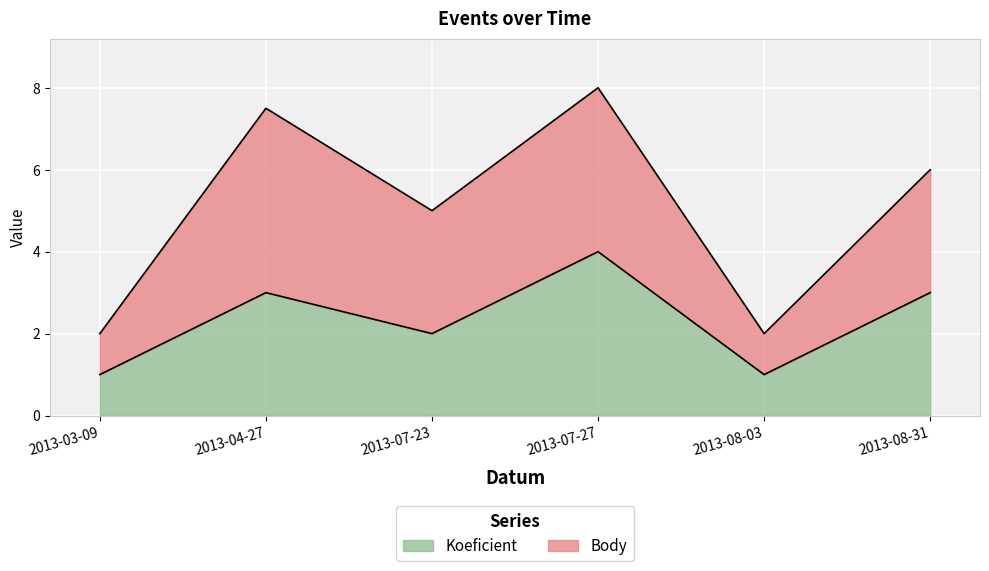

What is the value of the 4th point from the left?

4